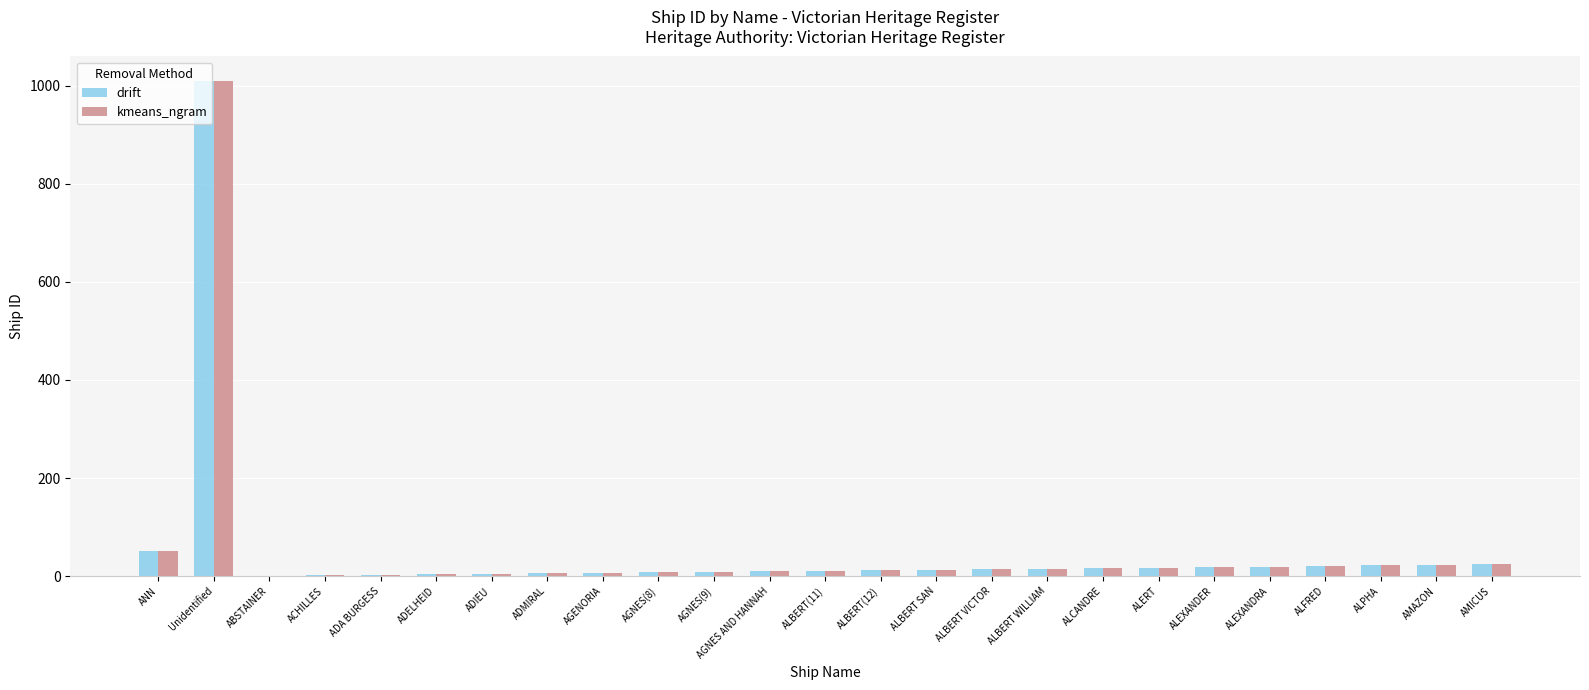

What is the sum of all drift values?

1339